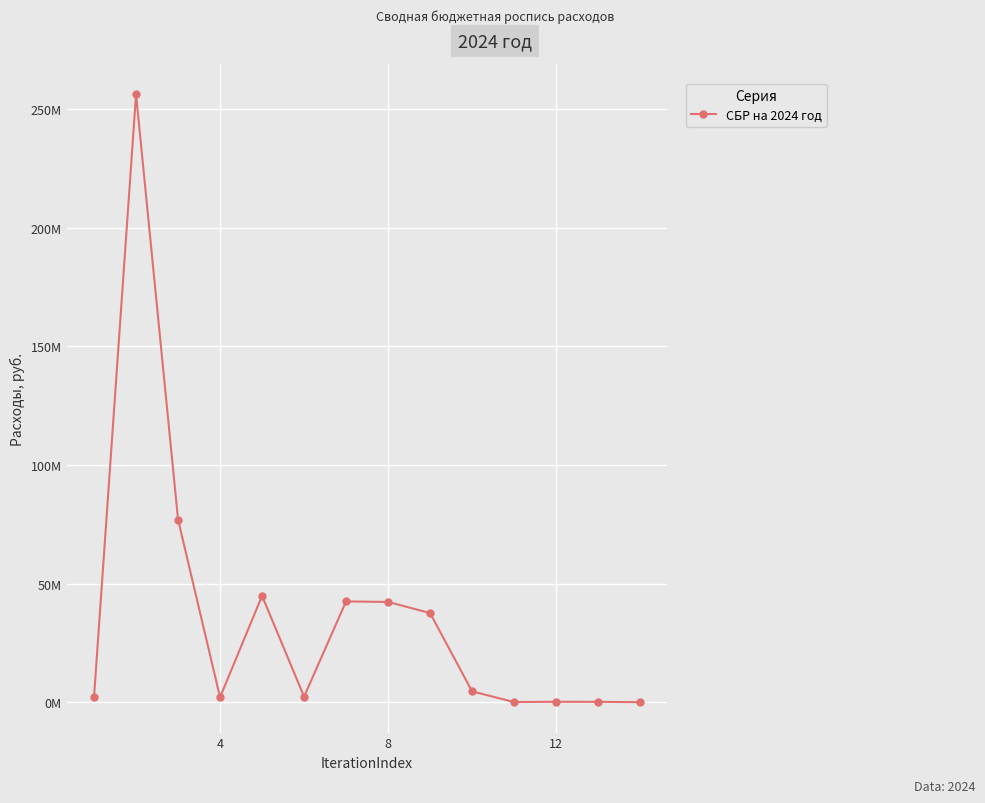

What is the average value?

36596336.2